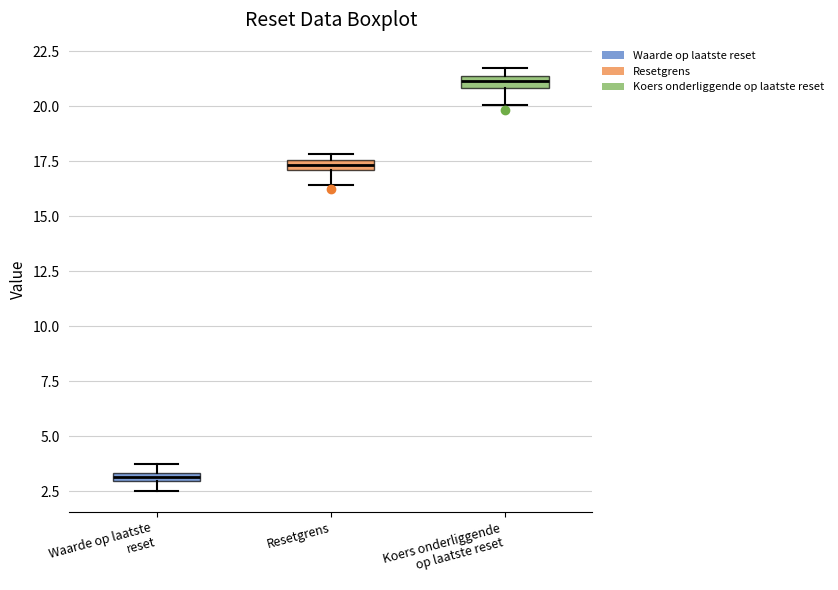

Which box's median line is the lowest?

Waarde op laatste reset